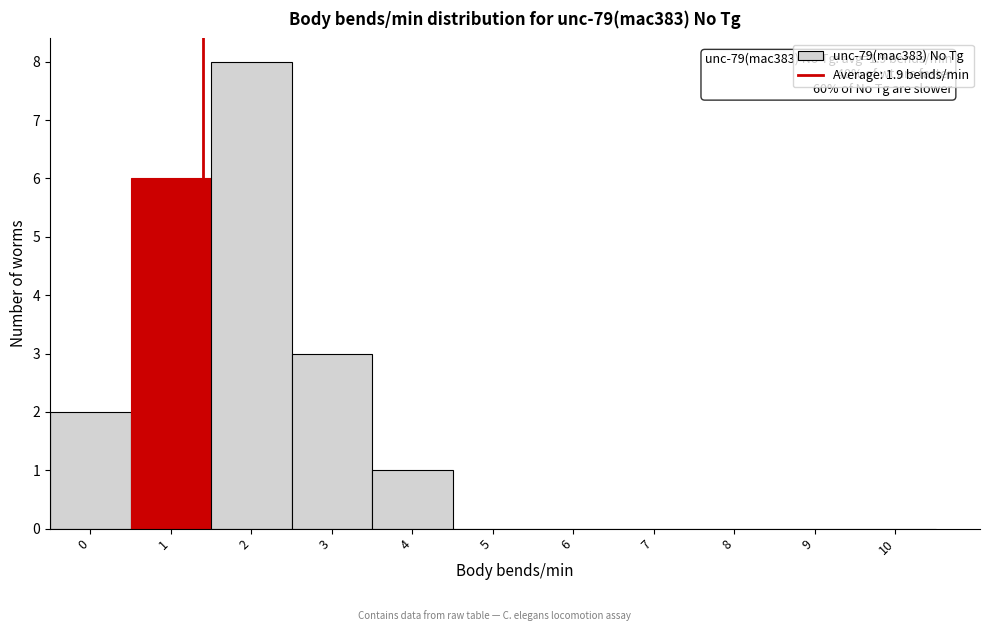

Reading left to right, list all the values displayed in this chart.

0=2	1=6	2=8	3=3	4=1	5=0	6=0	7=0	8=0	9=0	10=0